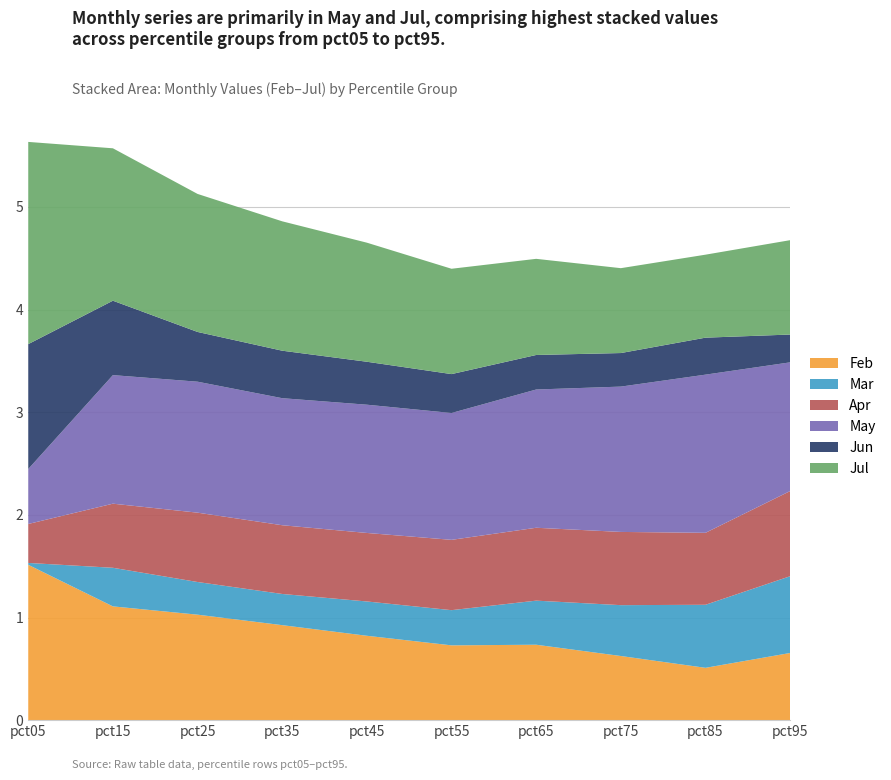

Reading left to right, what are all the values shown in this chart?

Feb: 1.5	1.1	1.0	0.9	0.8	0.7	0.7	0.6	0.5	0.7
Mar: 0.0	0.4	0.3	0.3	0.3	0.3	0.4	0.5	0.6	0.7
Apr: 0.4	0.6	0.7	0.7	0.7	0.7	0.7	0.7	0.7	0.8
May: 0.5	1.3	1.3	1.2	1.2	1.2	1.3	1.4	1.5	1.3
Jun: 1.2	0.7	0.5	0.5	0.4	0.4	0.3	0.3	0.4	0.3
Jul: 2.0	1.5	1.3	1.3	1.2	1.0	0.9	0.8	0.8	0.9